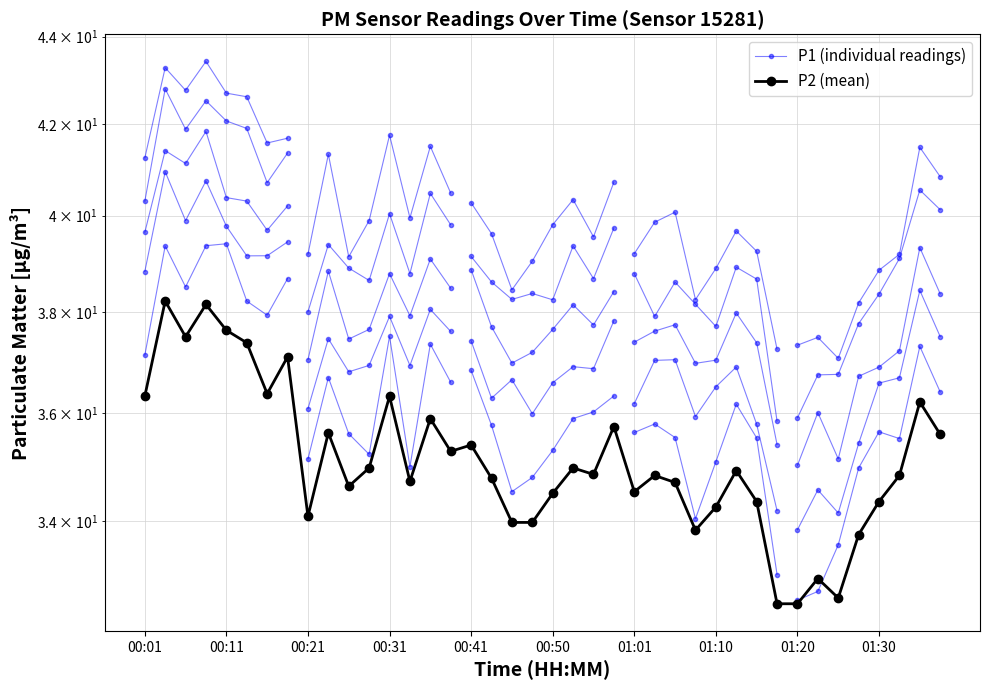

Is it true that the value at 00:33 is 59.1?

False